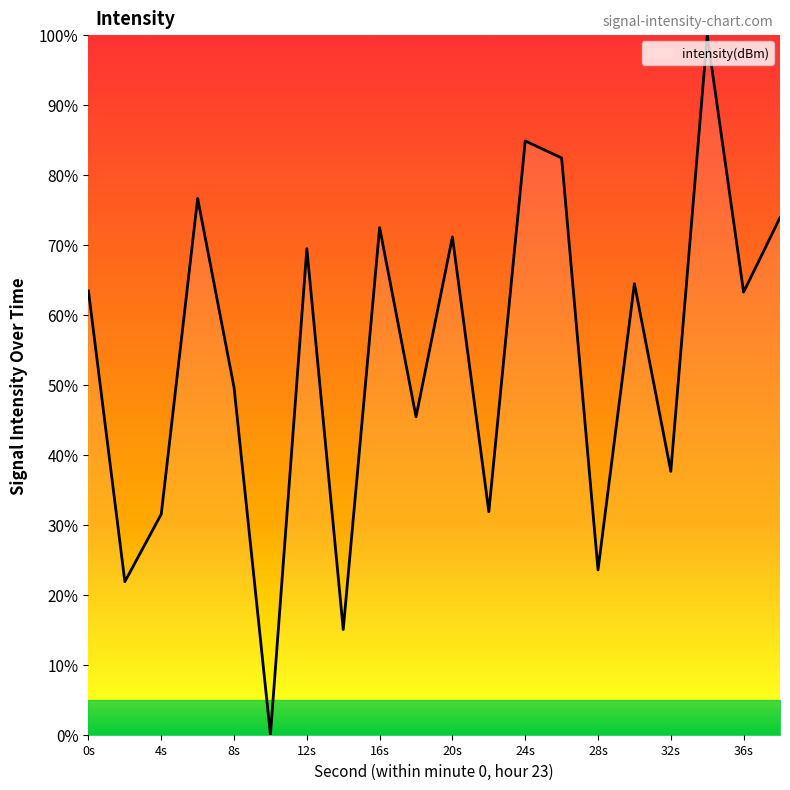

What is the greatest value displayed?

100.0